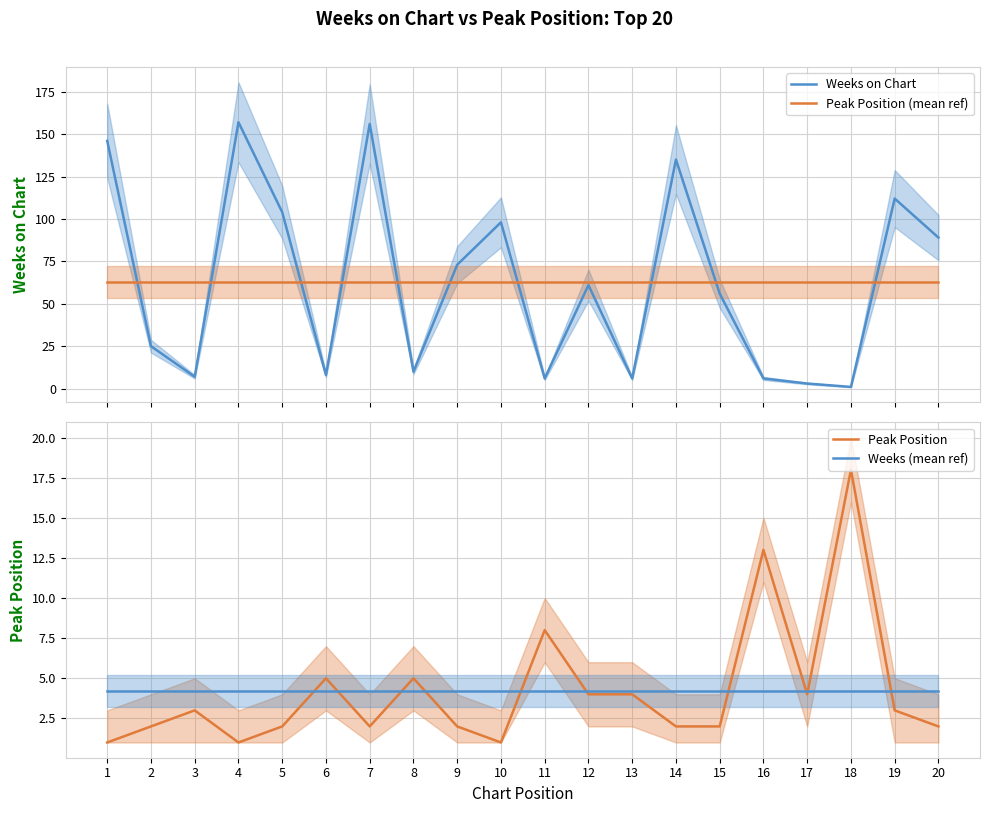

What is the difference between the maximum and second lowest values in the Weeks on Chart series?

154.0